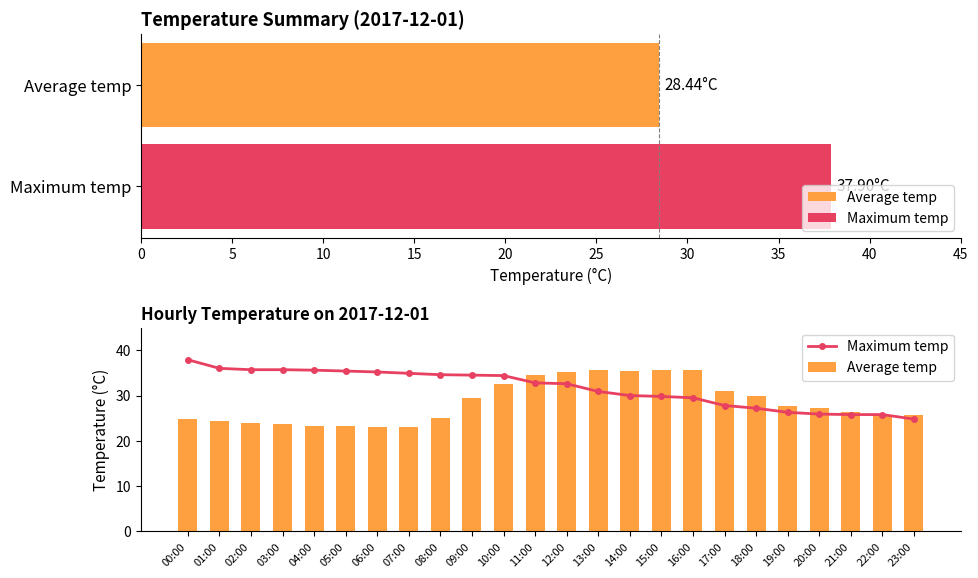

The value of Average temp at 07:00 is 10.4. True or false?

False